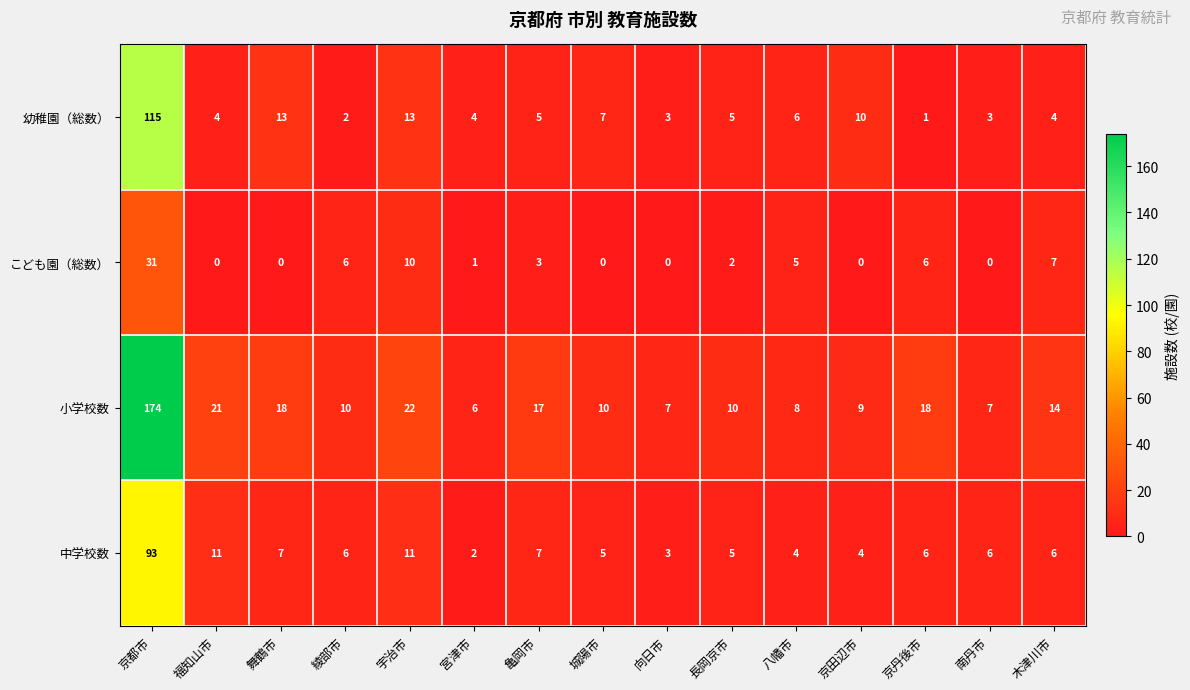

At 宇治市, list the series in order from largest to smallest.

小学校数, 幼稚園（総数）, 中学校数, こども園（総数）